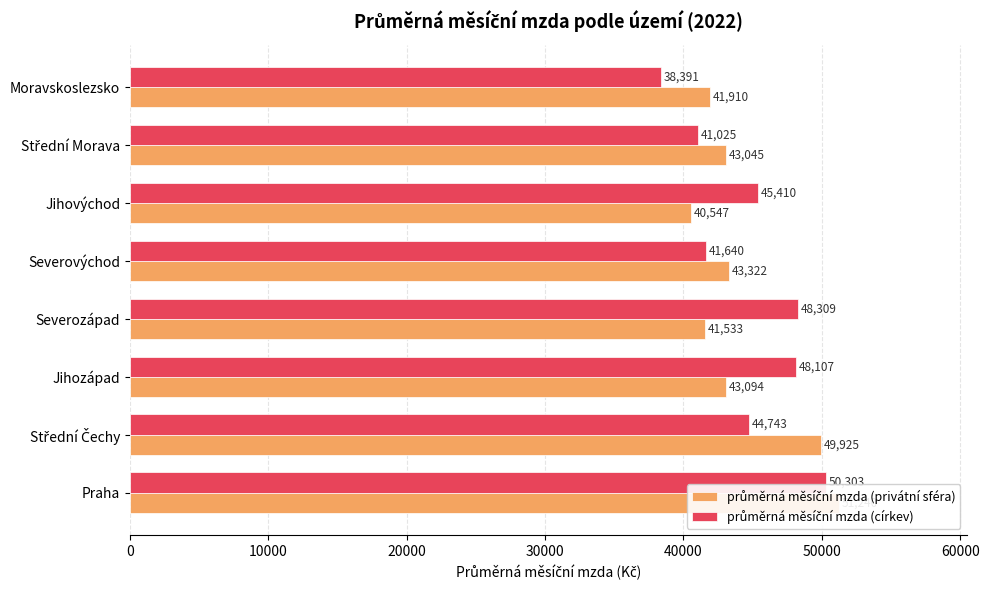

What is the difference between the maximum and second lowest values in the průměrná měsíční mzda (privátní sféra) series?

9706.1